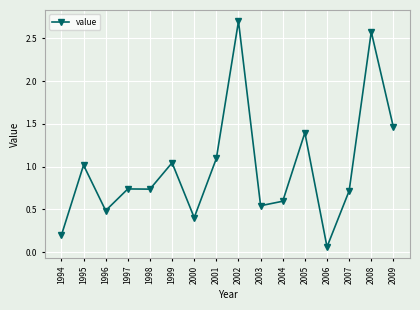

True or false: there are more than 0 points higher than both neighbors.

True